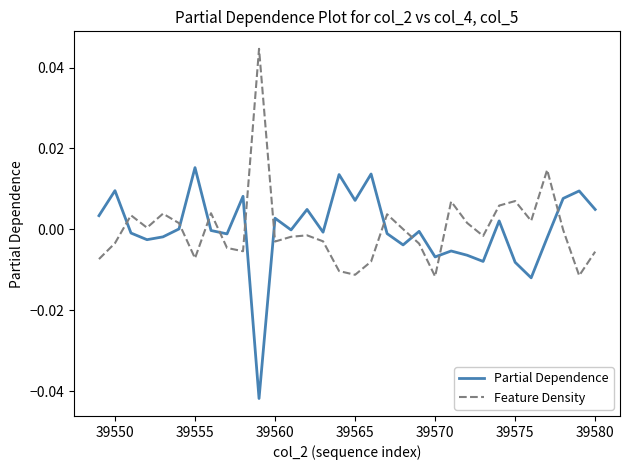

True or false: Feature Density and Partial Dependence cross at least once.

True